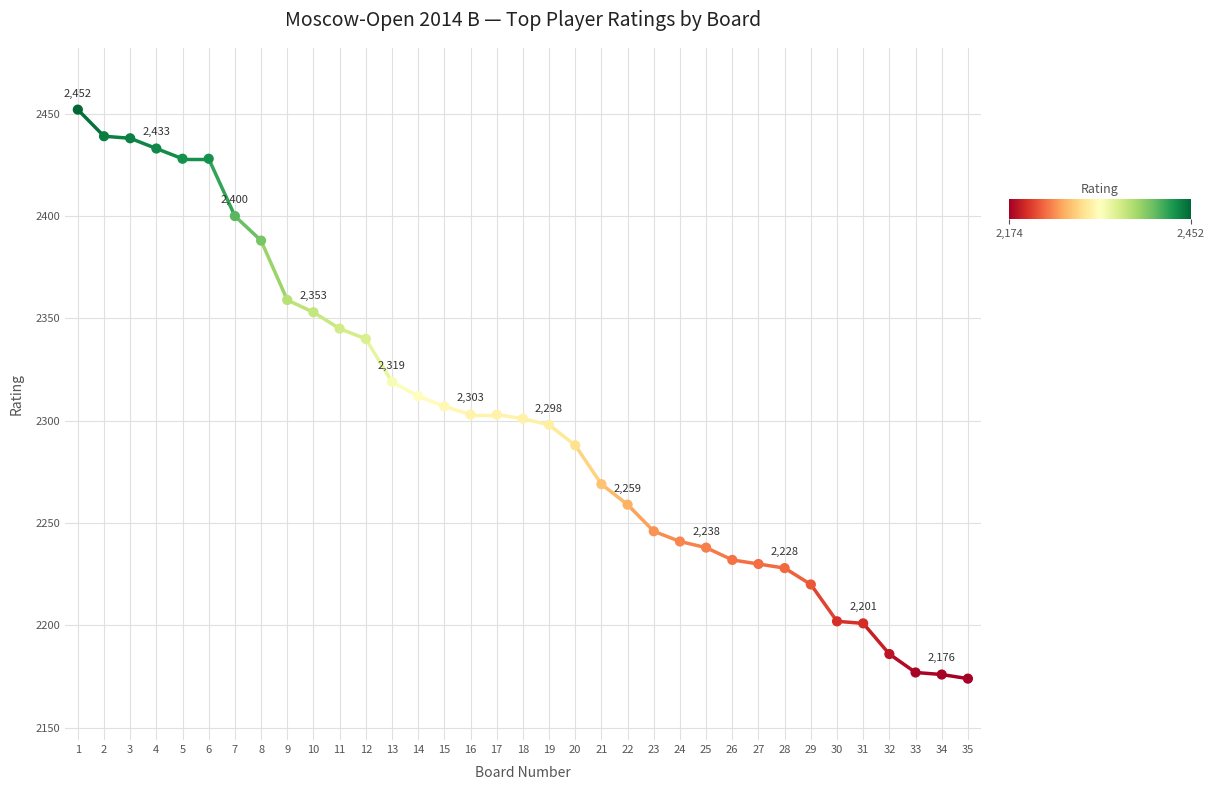

What is the range of Y values (max minus min)?

278